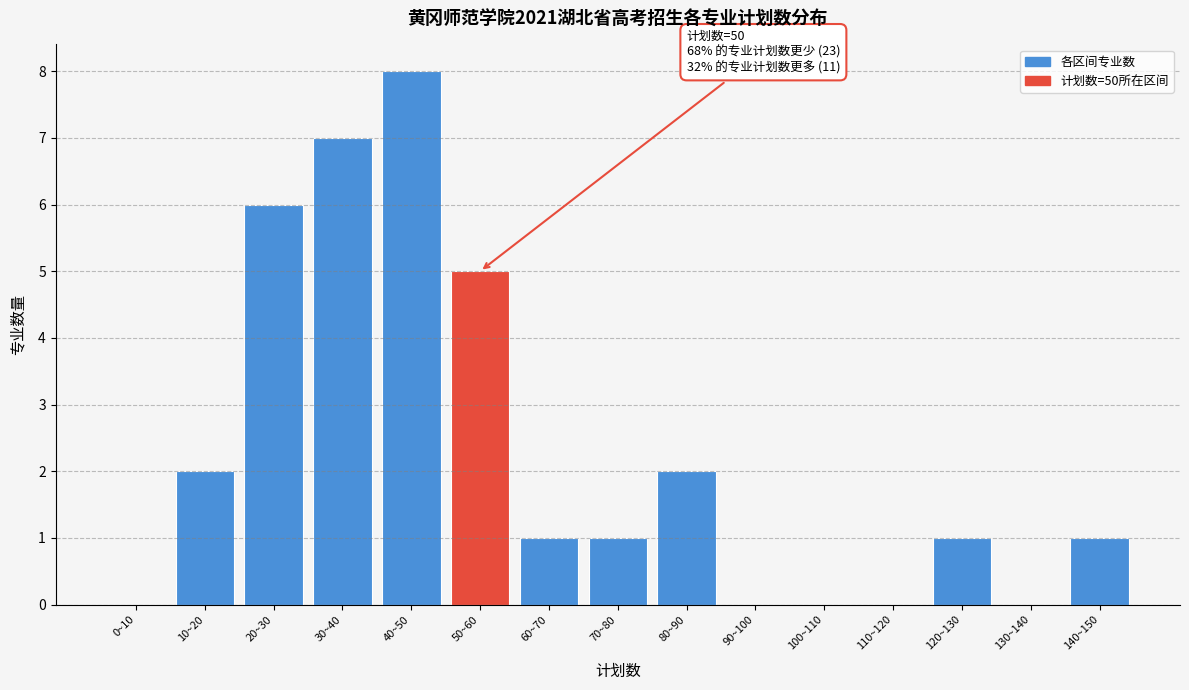

Reading right to left, transcribe all the data shown in this chart.

140~150=1	130~140=0	120~130=1	110~120=0	100~110=0	90~100=0	80~90=2	70~80=1	60~70=1	50~60=5	40~50=8	30~40=7	20~30=6	10~20=2	0~10=0